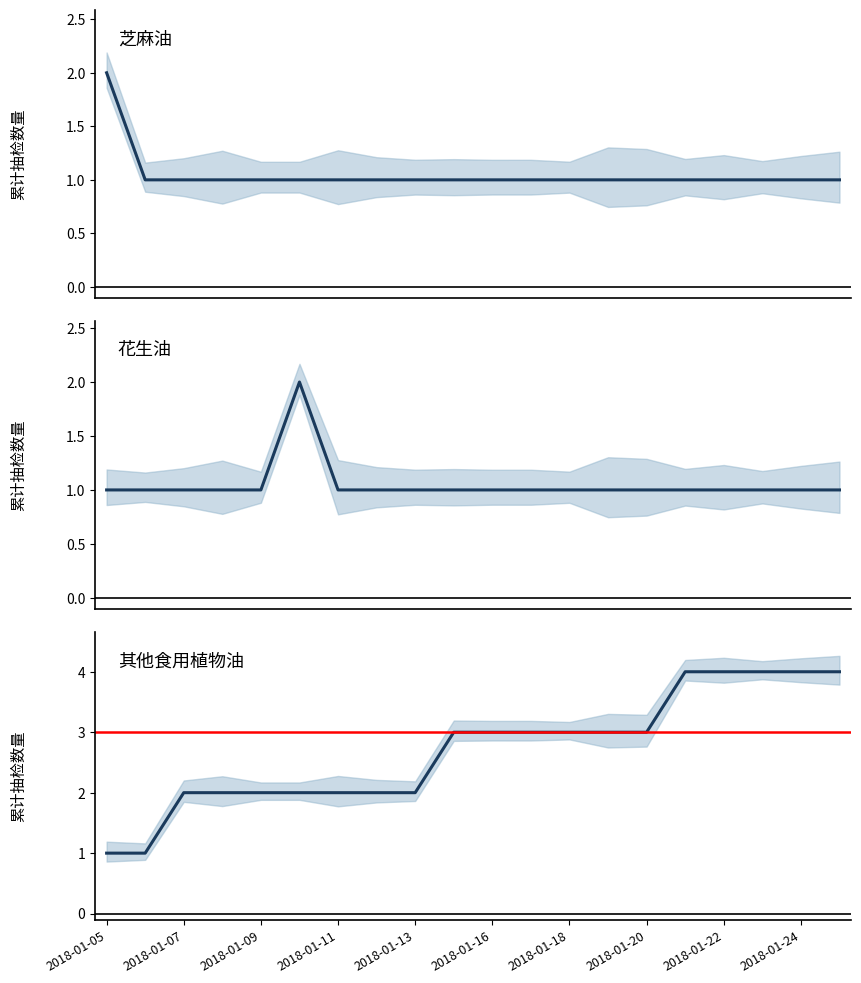

What are all the series names shown in the legend?

芝麻油, 花生油, 其他食用植物油